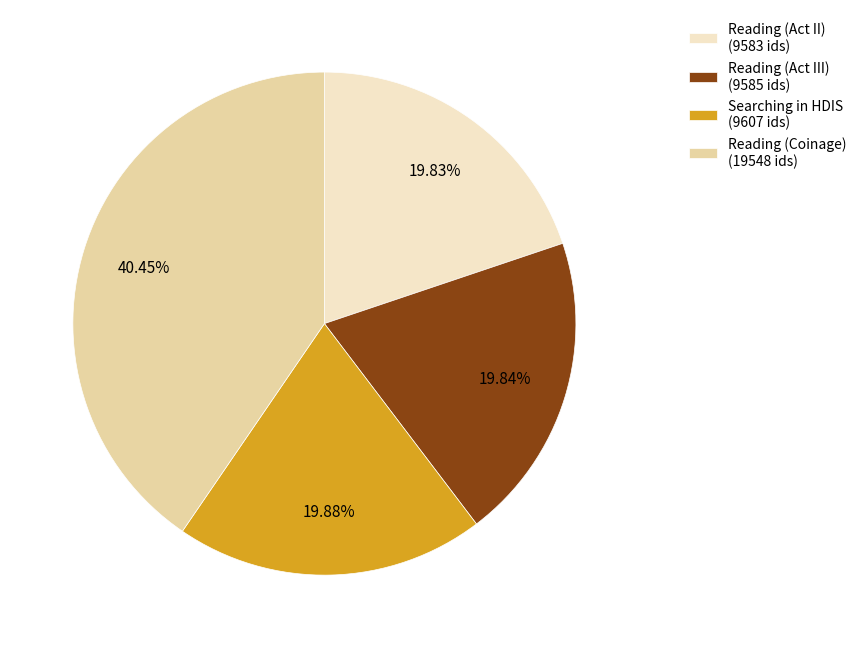

Which has a higher value, Searching in HDIS or Reading (Coinage)?

Reading (Coinage)